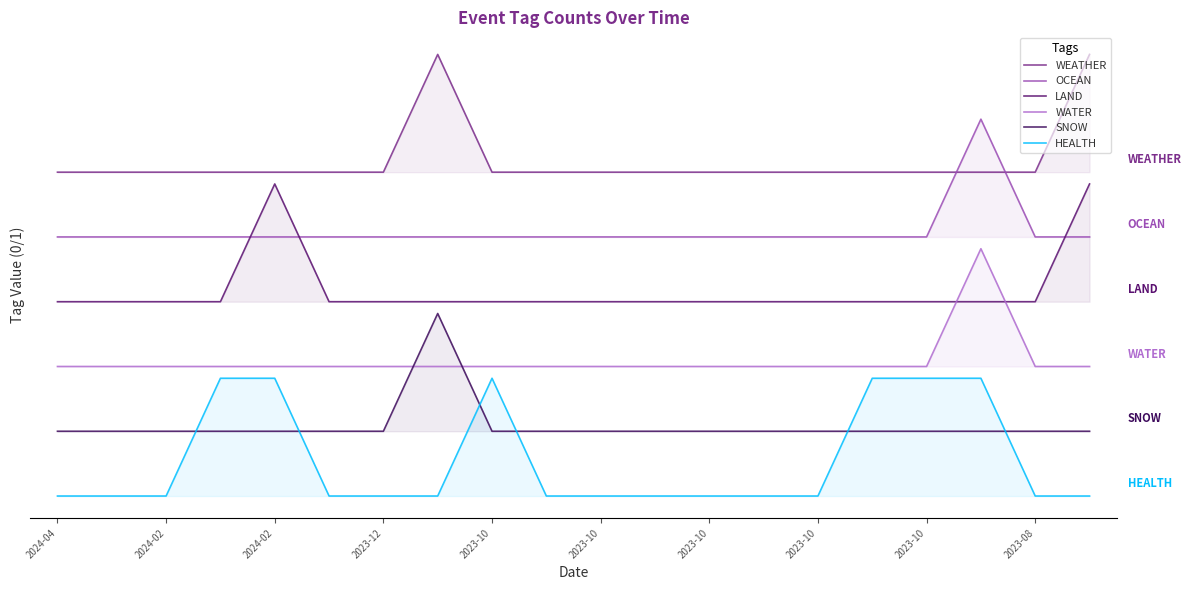

At which label is HEALTH closest to 0?

2024-04